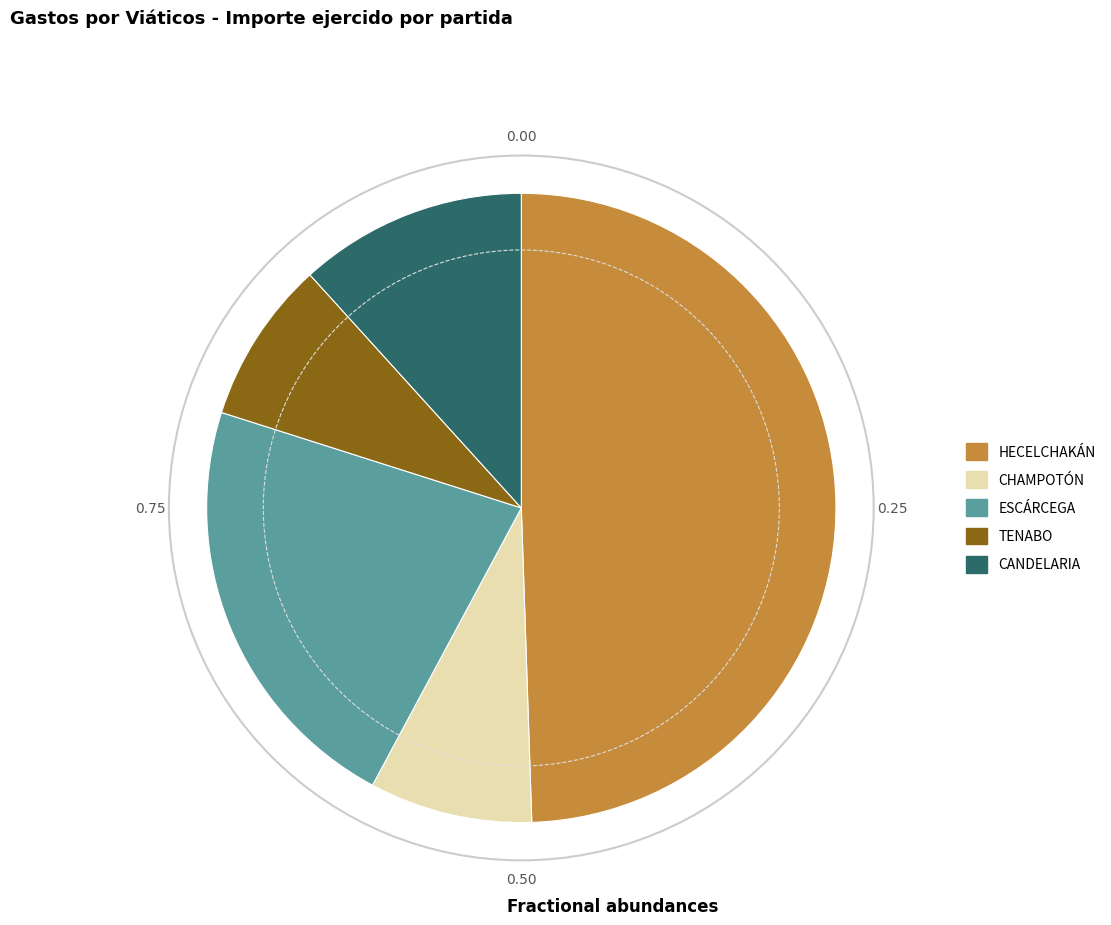

What is the largest slice in the pie chart?

HECELCHAKÁN